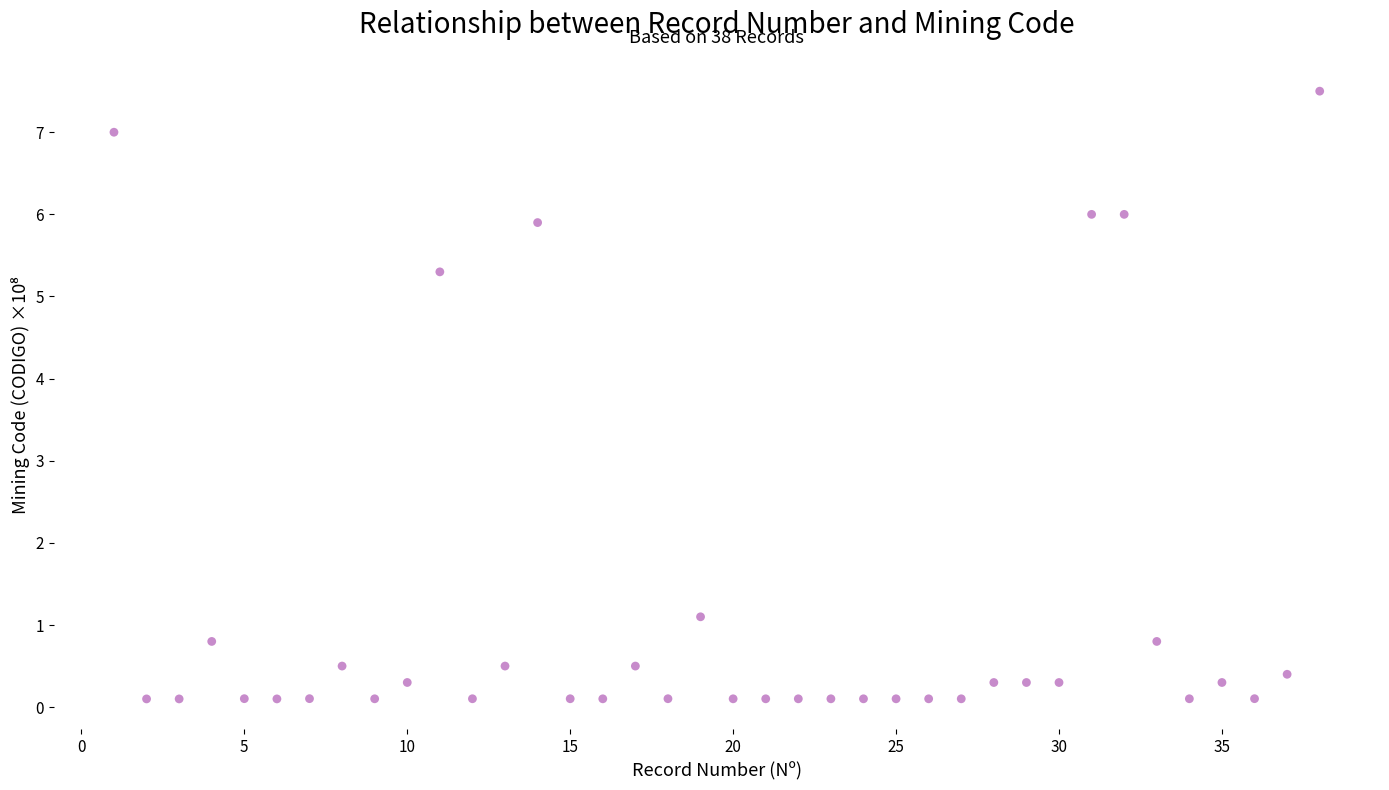

What Y value in the scatter plot is closest to 3?

1.1